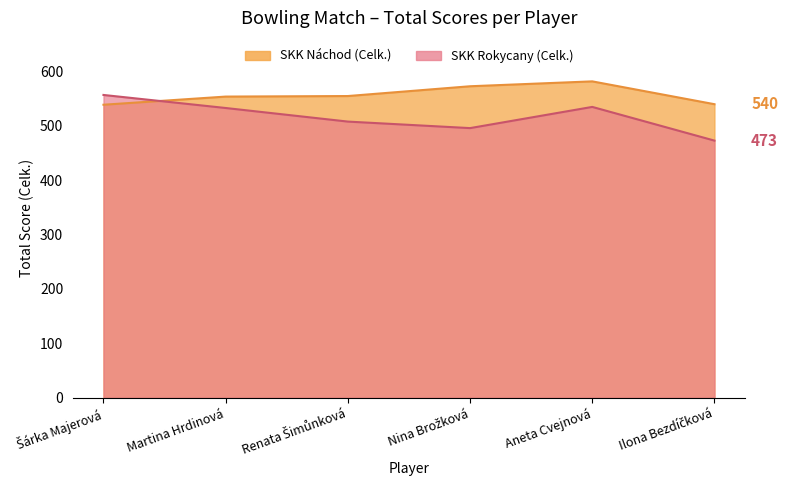

How many times do SKK Rokycany (Celk.) and SKK Náchod (Celk.) cross each other?

1